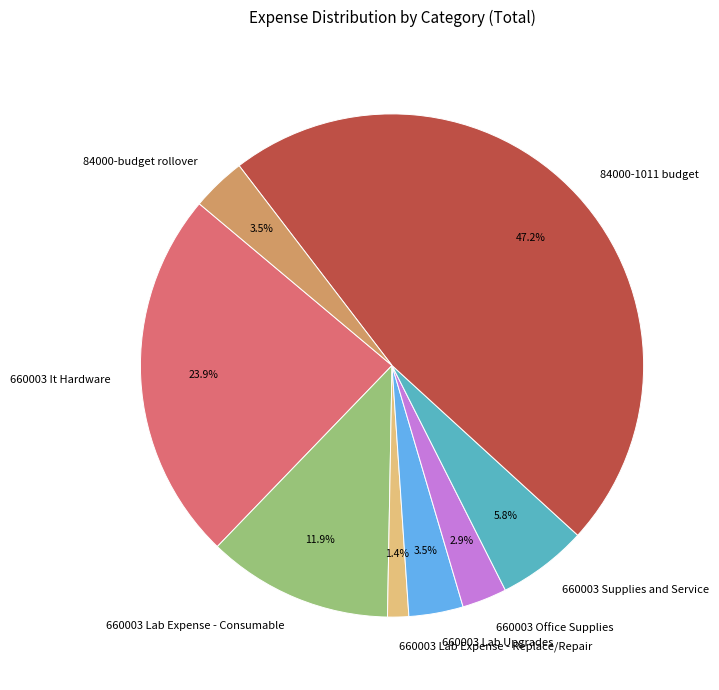

To the nearest percent, what is the combined percentage of 84000-budget rollover and 660003 It Hardware?

27%